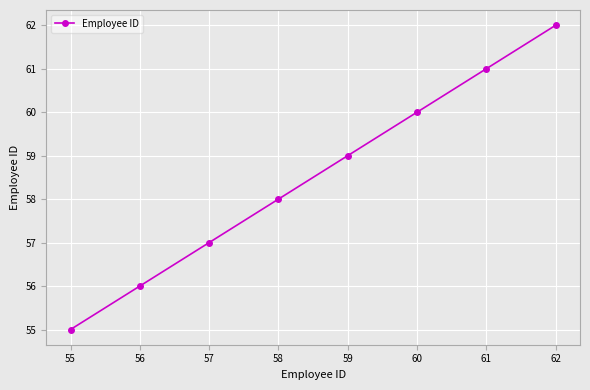

What is the greatest value displayed?

62